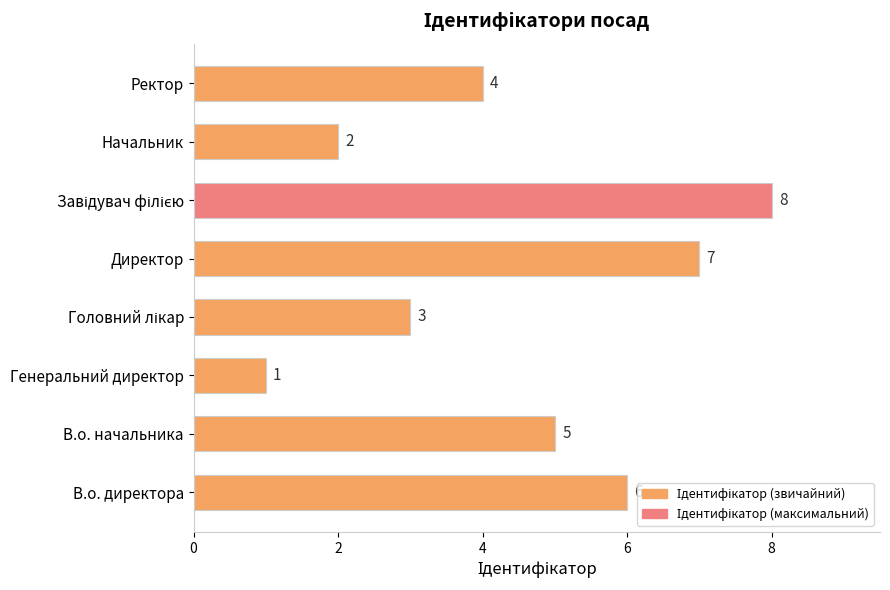

What is the difference between the maximum and minimum values?

7